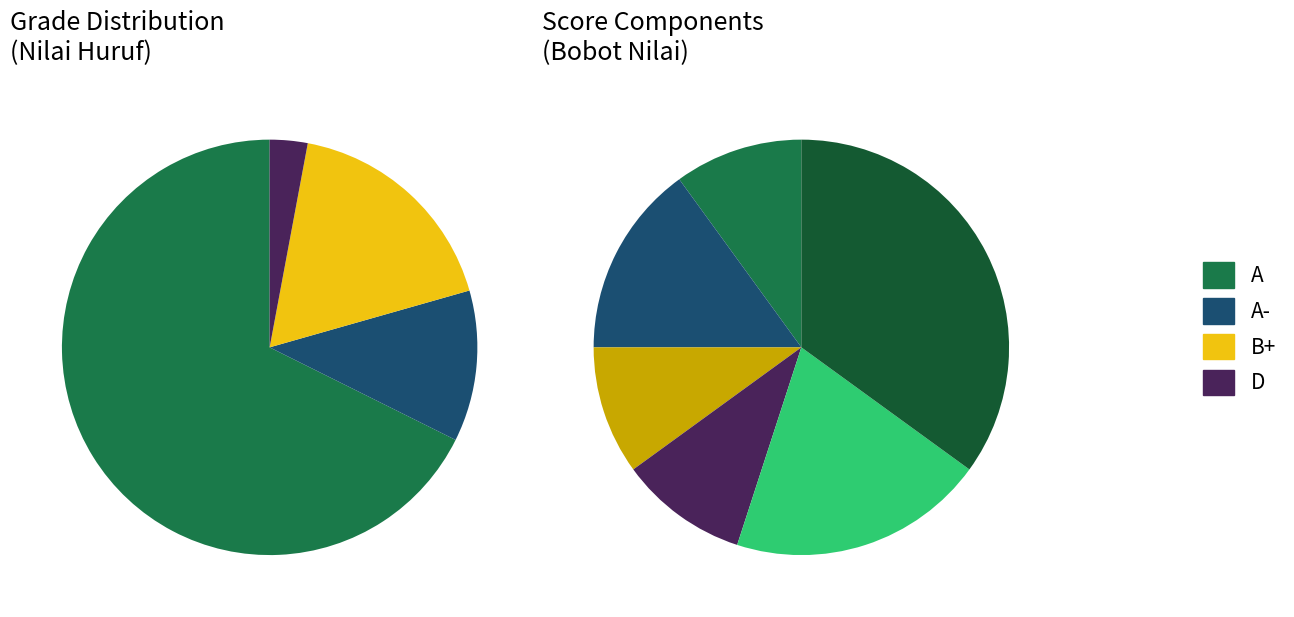

Rank the categories by value from lowest to highest.

D, A-, B+, A